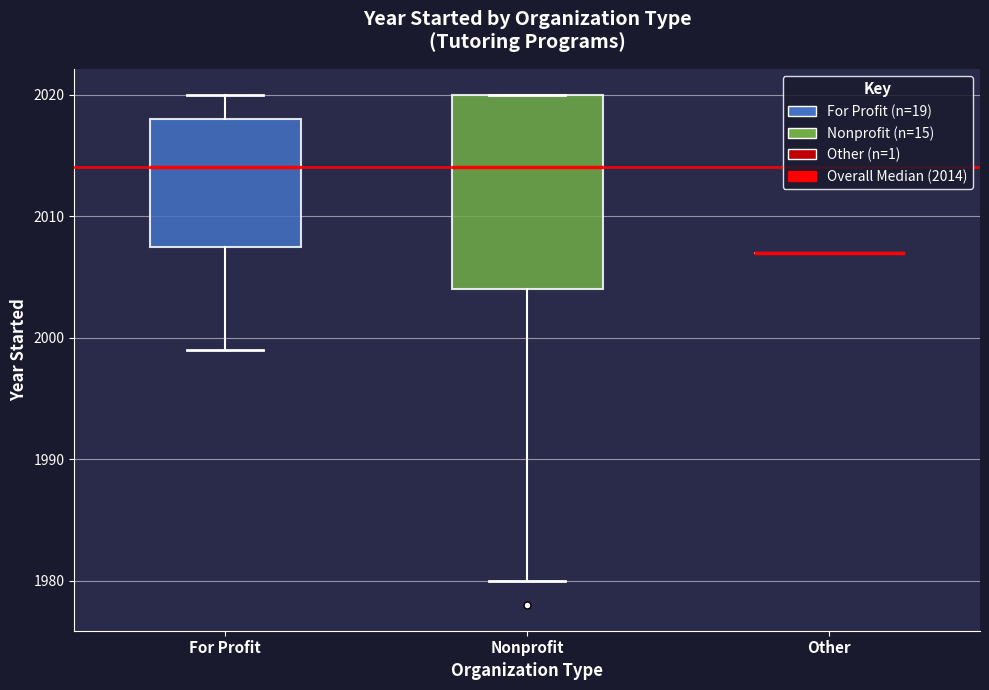

Comparing the boxes themselves (not the whiskers), which one is the tallest?

Nonprofit